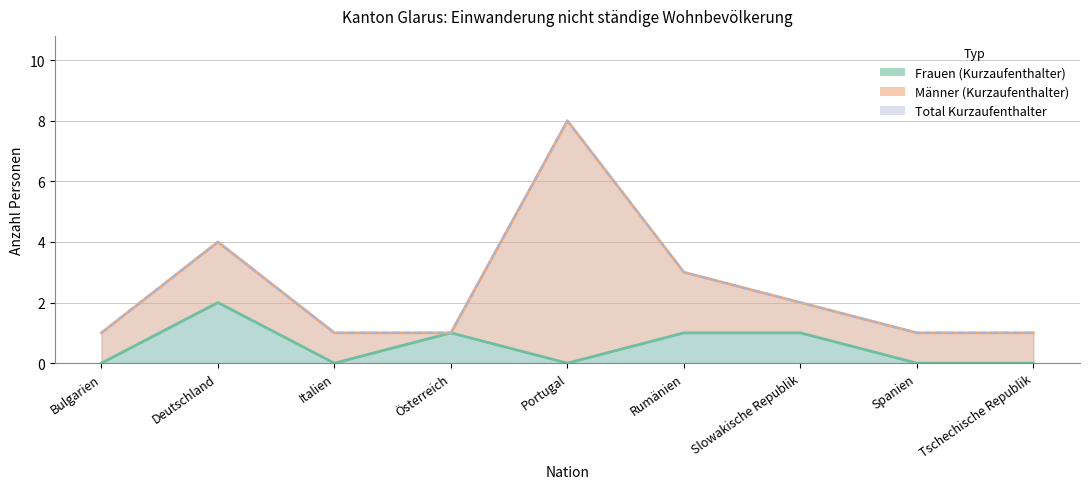

Which series has the largest range (max minus min)?

Total (Männer)